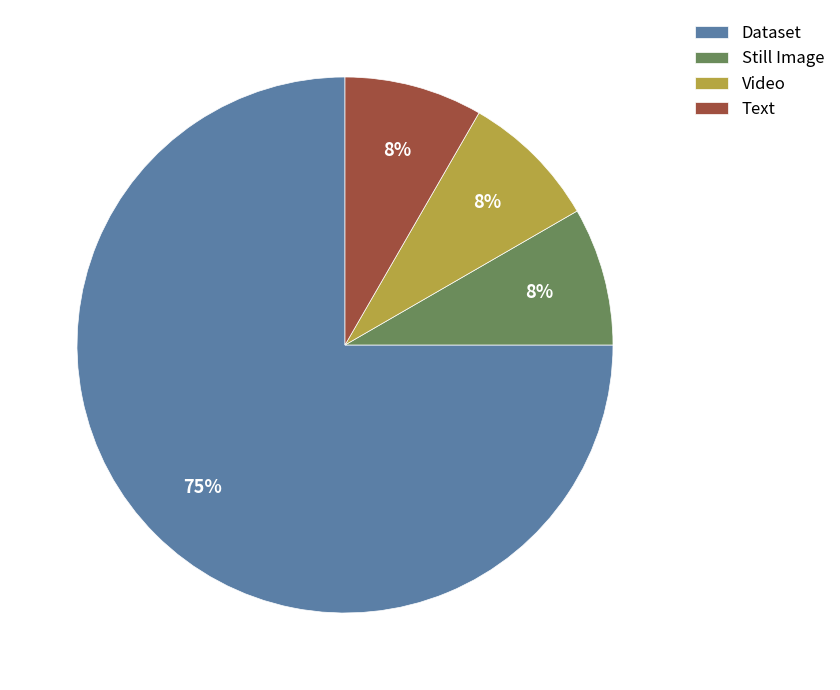

Does any single category account for the majority?

Yes